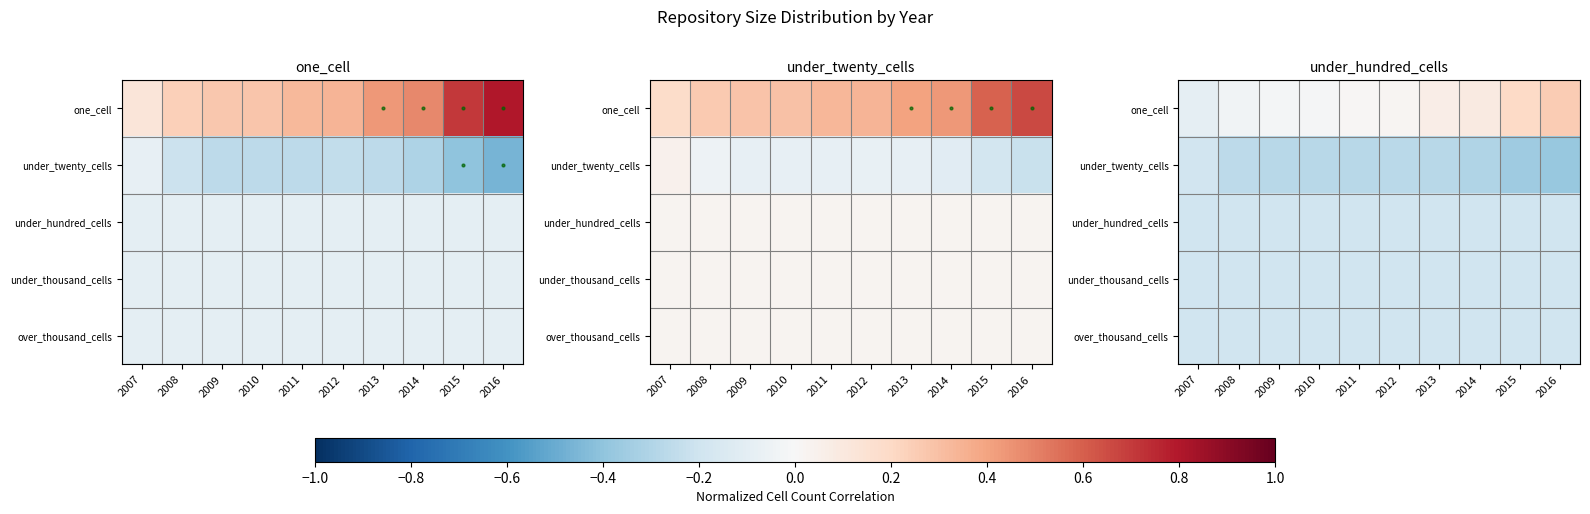

True or false: one_cell has a value of 0.0 at 2011.

False